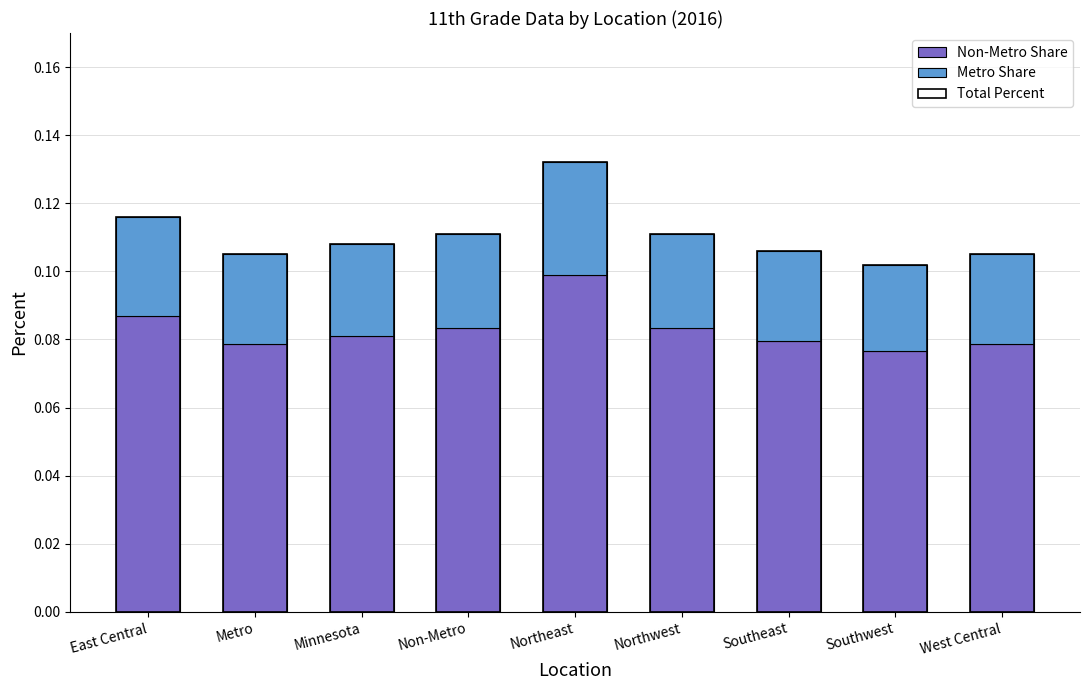

At which category does the chart reach its peak across all series?

Northeast